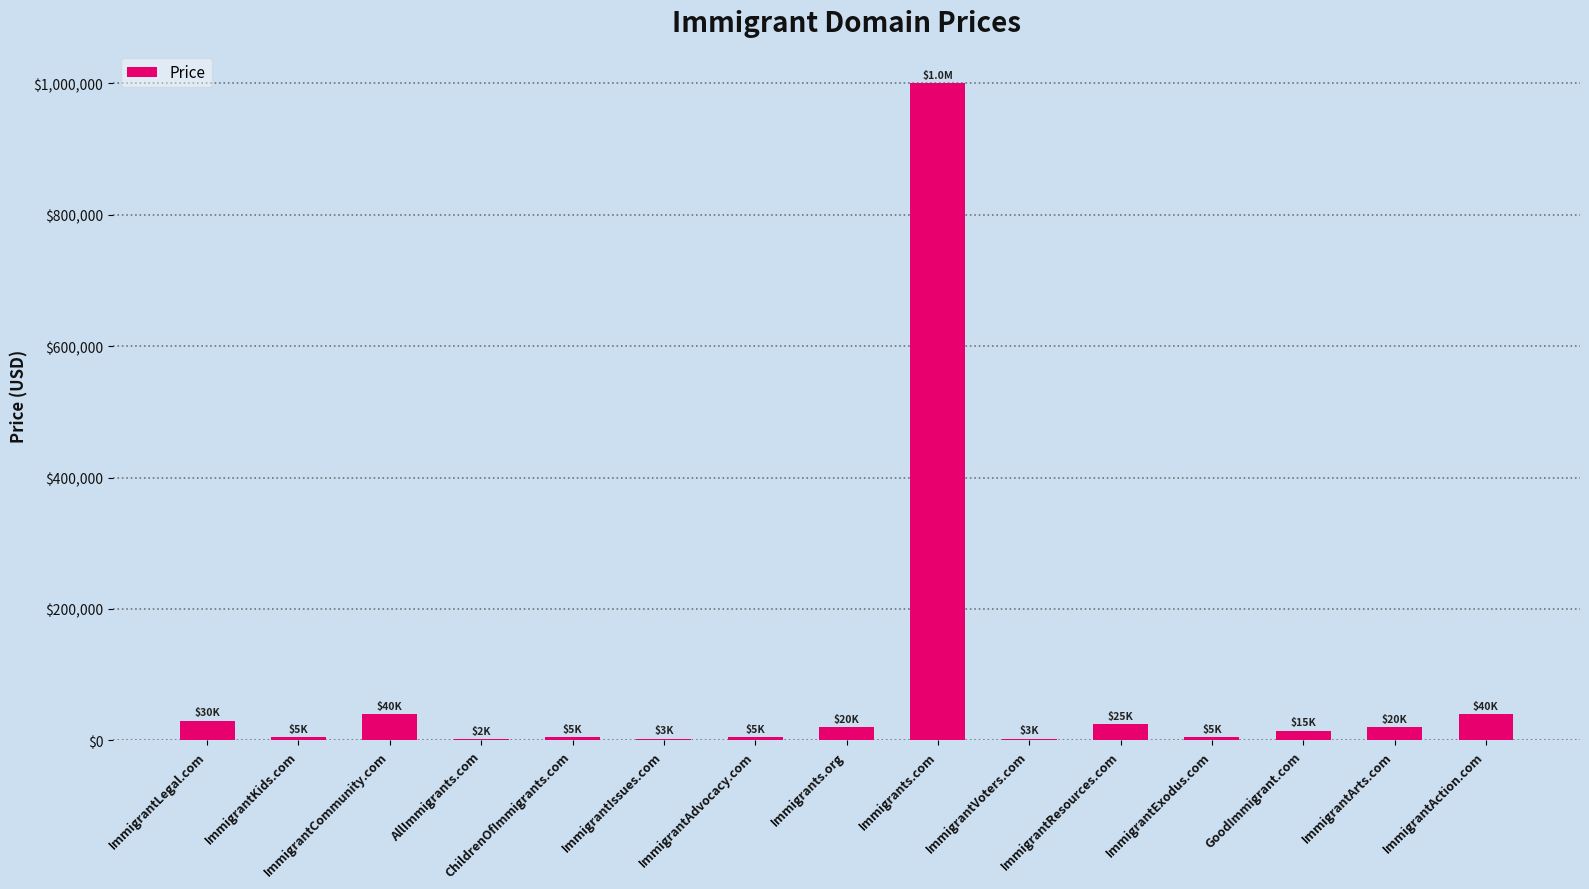

The value at Immigrants.com is 1300948. True or false?

False